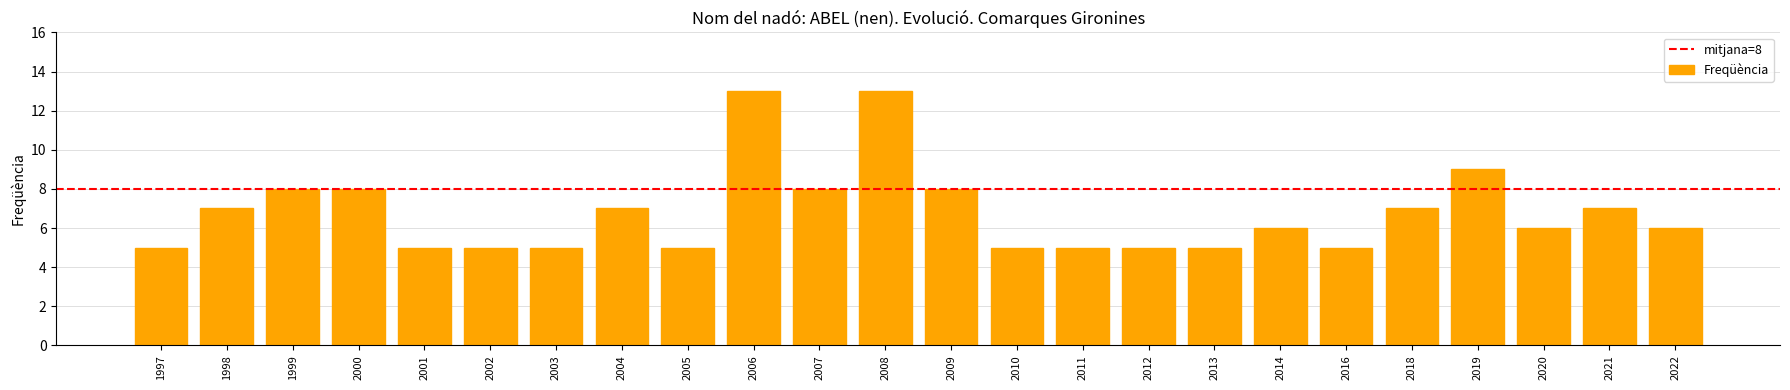

What is the maximum value shown in the chart?

13